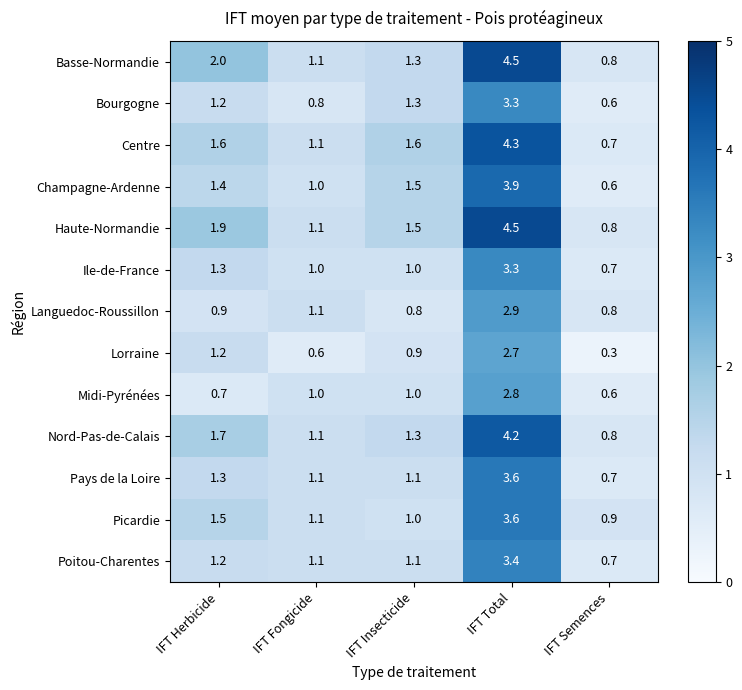

What is the greatest value displayed?

4.5